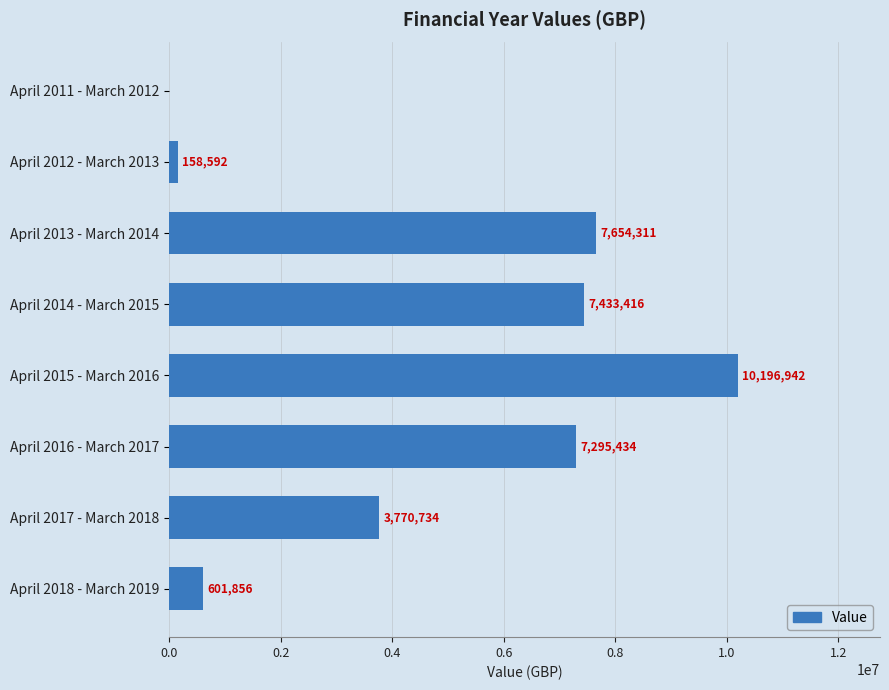

Are the bars horizontal?

Yes